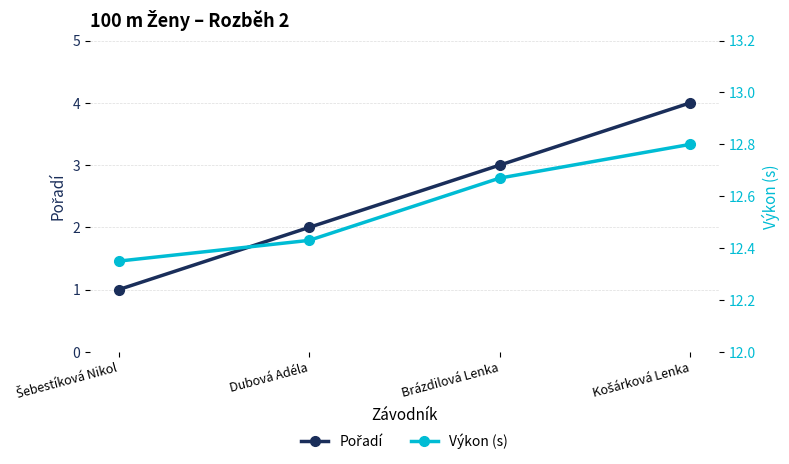

Reading left to right, what are all the values shown in this chart?

Pořadí: 1.0	2.0	3.0	4.0
Výkon (s): 12.3	12.4	12.7	12.8